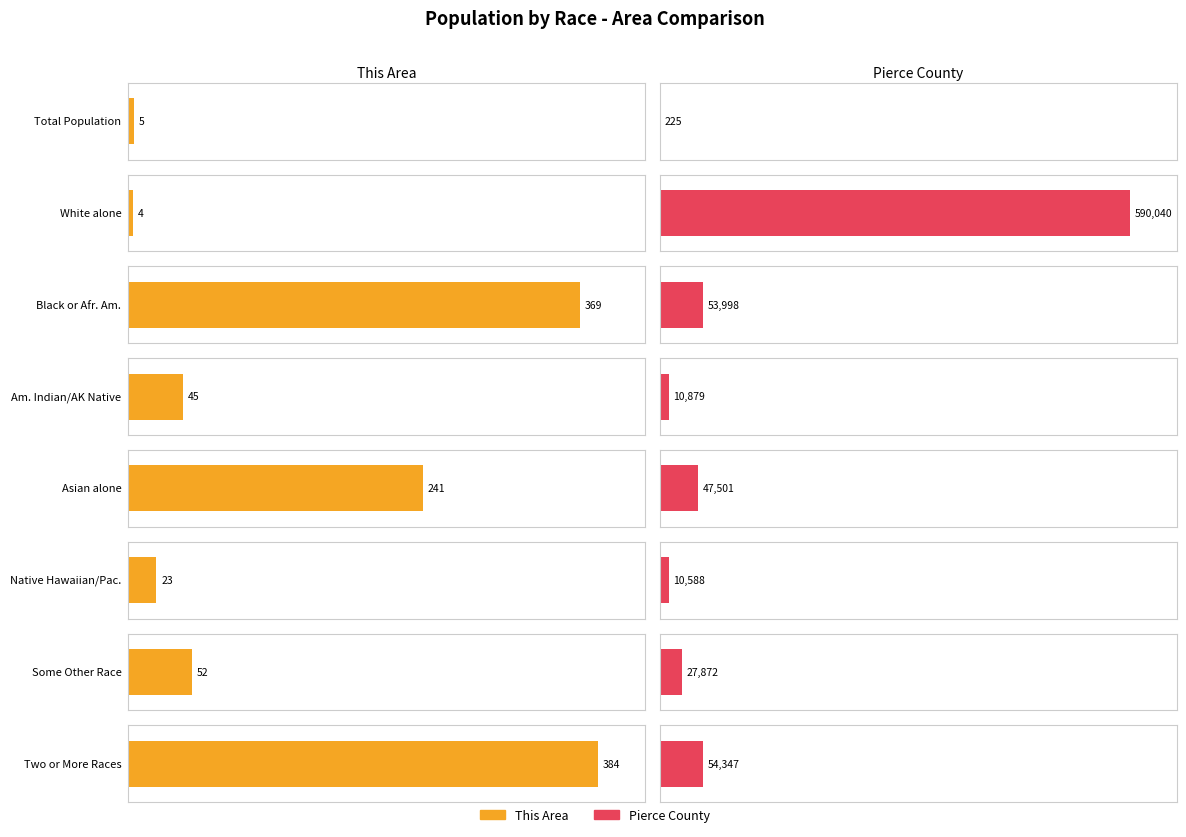

Where does the Pierce County series first go above 47501?

White alone